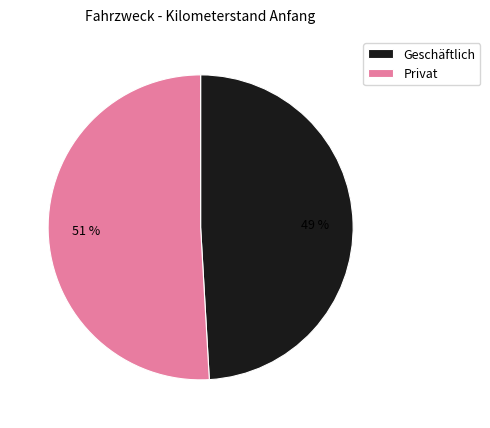

Is there a majority slice in this chart?

Yes